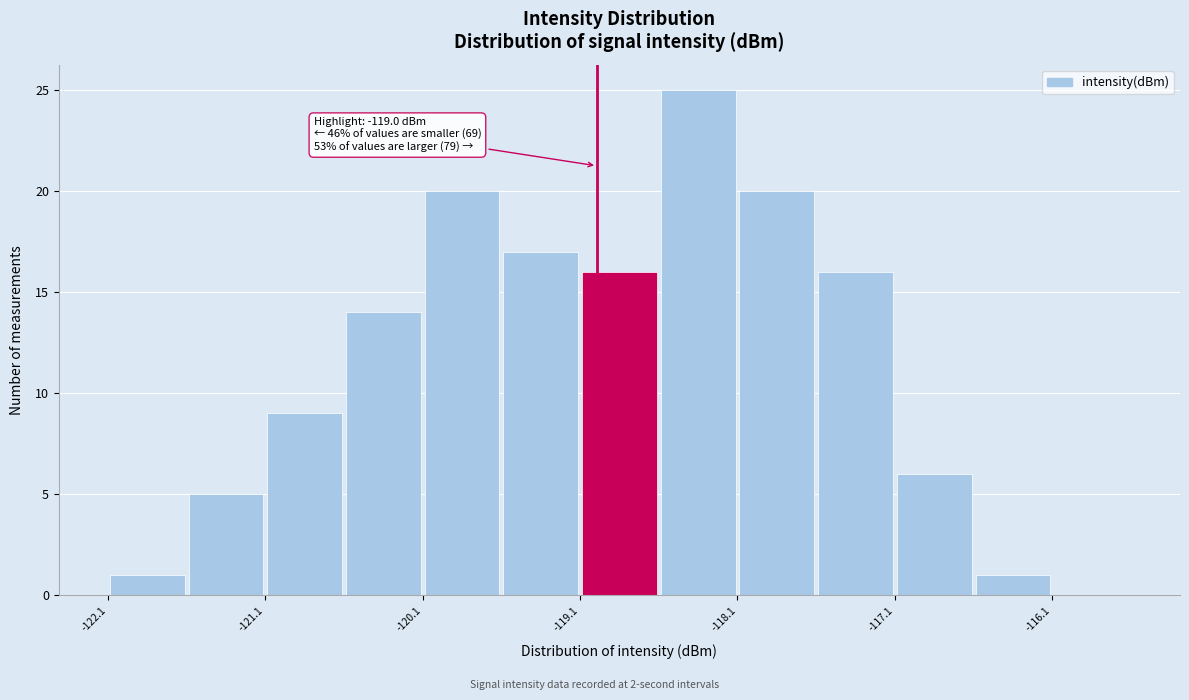

Which range on the x-axis has the tallest bar?

-118.6 to -118.1